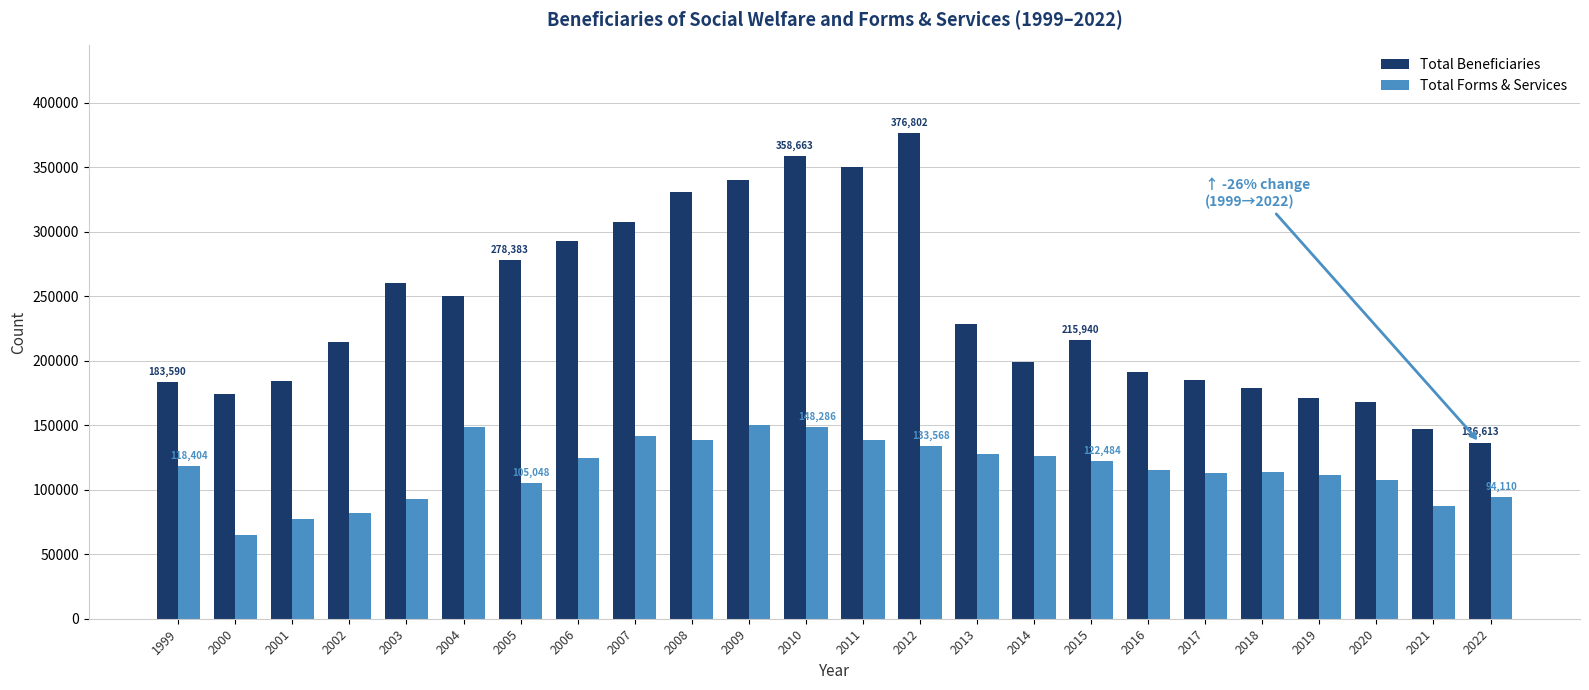

Which series has the widest spread of values?

Total Beneficiaries